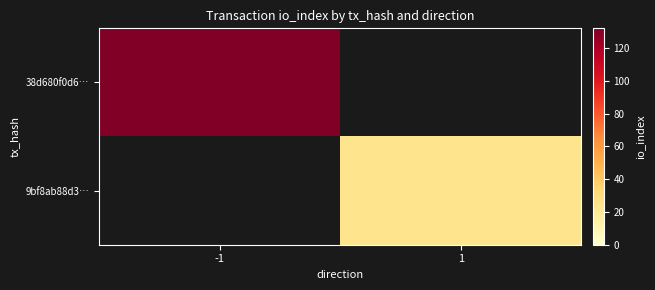

At which category does the chart reach its peak across all series?

-1